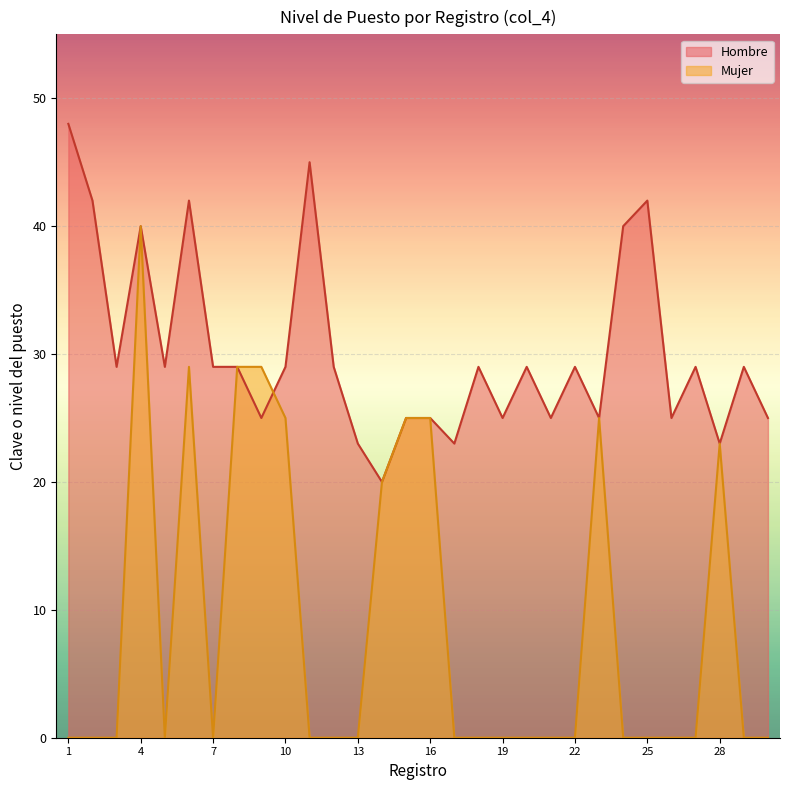

Which series has the largest total across all categories?

Hombre